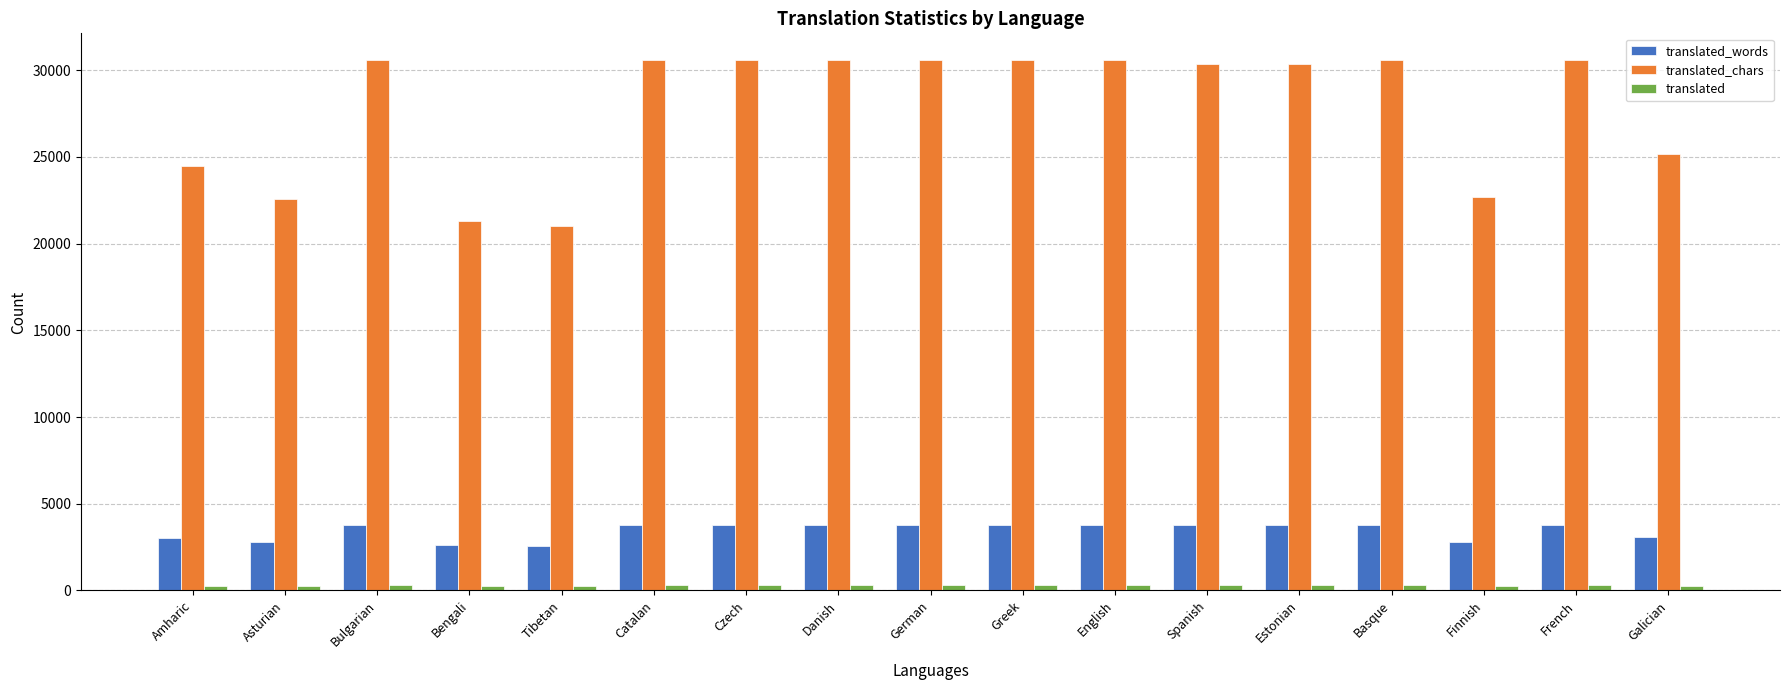

How many values in the translated_chars series are below 30595?

8